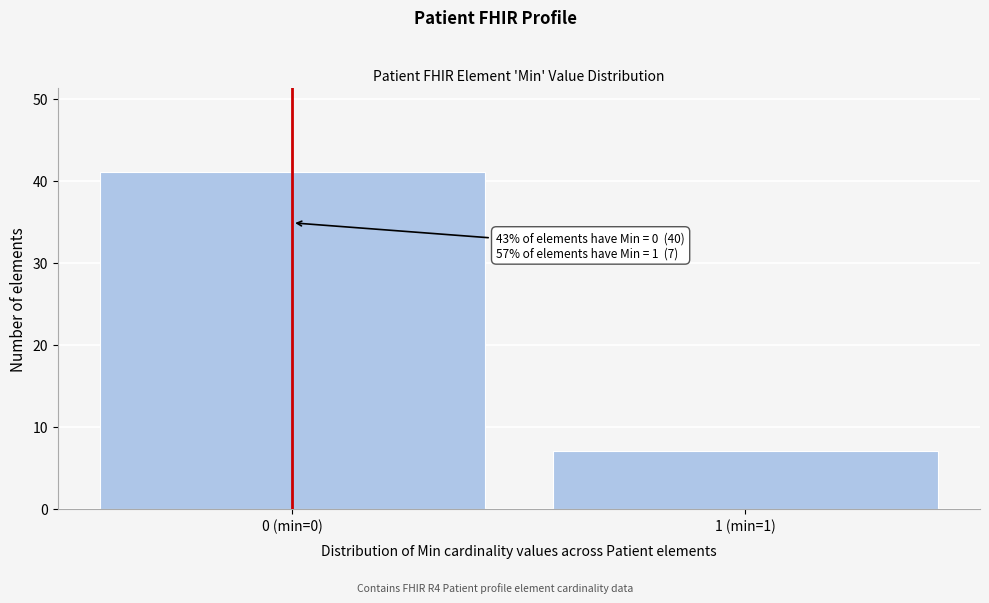

Reading left to right, what are all the values shown in this chart?

41	7